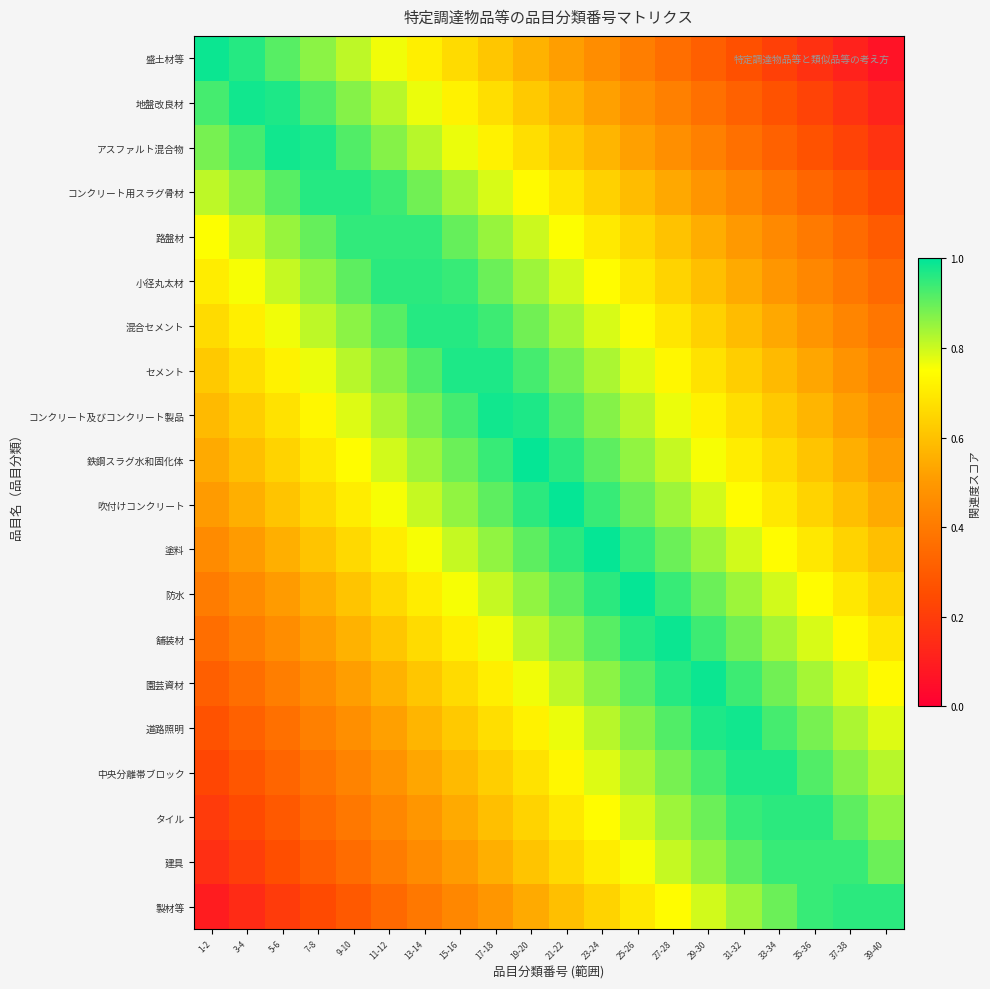

Between 29-30 and 25-26, which is larger?

25-26